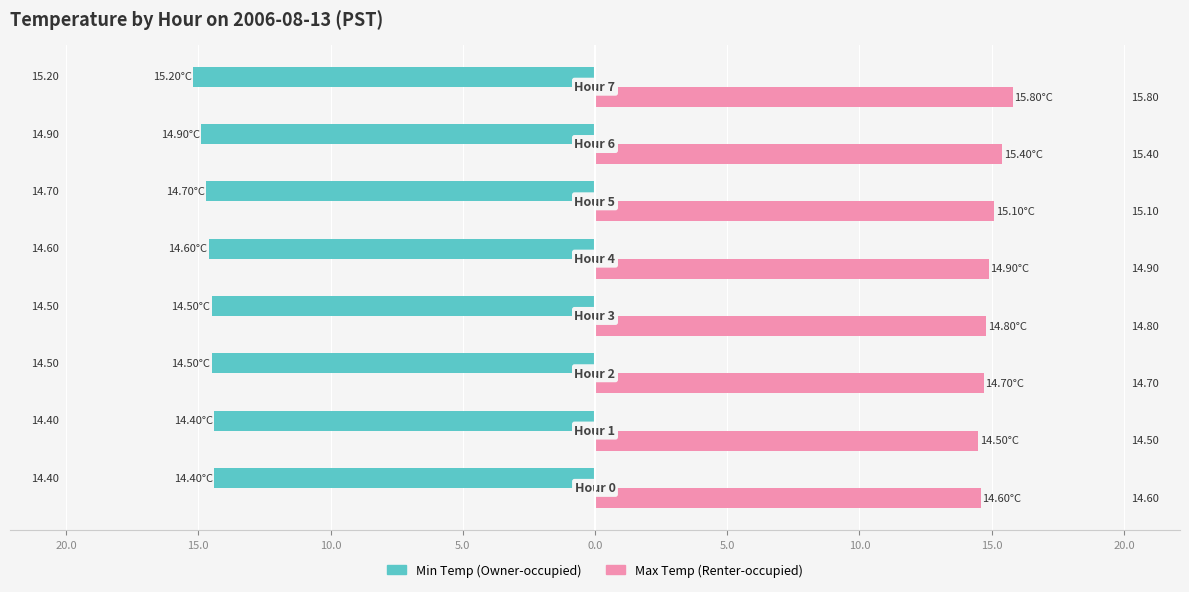

What are all the series names shown in the legend?

Min Temp (Owner-occupied), Max Temp (Renter-occupied)